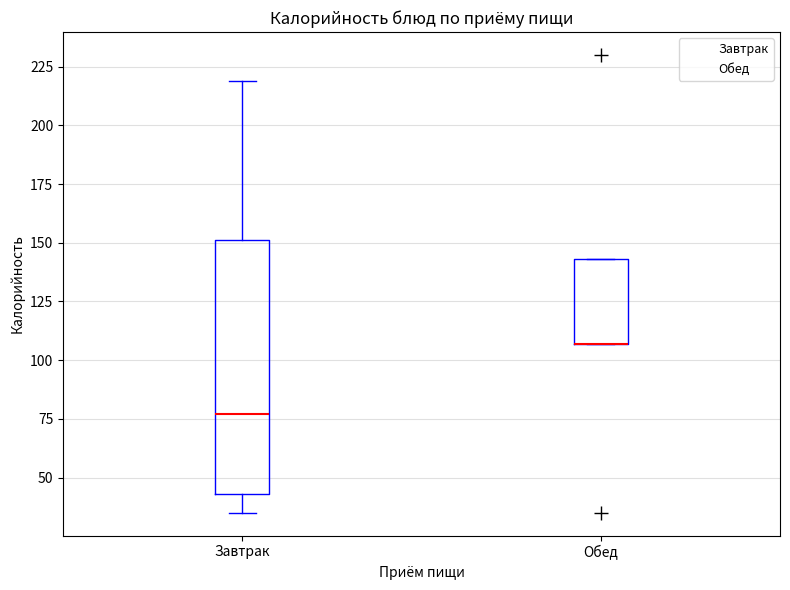

Reading left to right, read every box against the y-axis: the position of its median line, the range the box covers, and the ends of its whiskers. The values are not printed on the chart, so give them approximately, as read against the axis.

Завтрак: median 75, box 45 to 150, whiskers 35 to 220
Обед: median 105 (drawn on the box's lower edge), box 105 to 145, whiskers 105 to 145